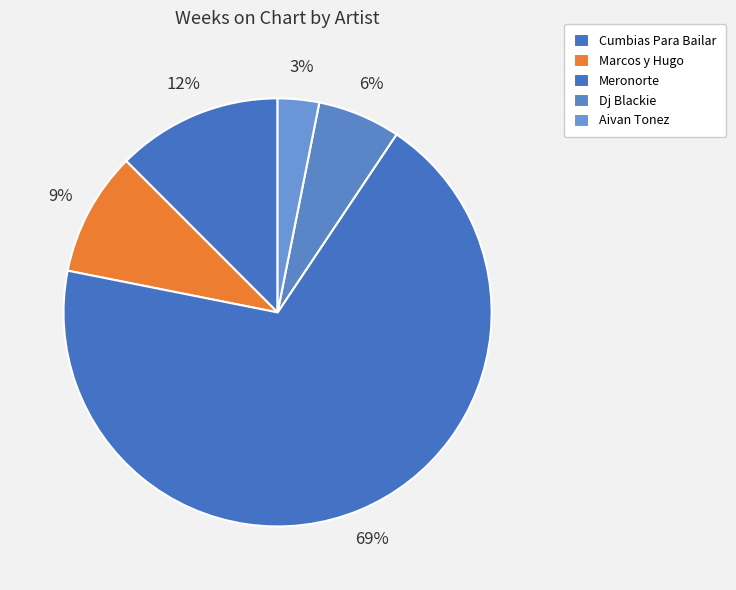

Count the number of slices in the pie.

5